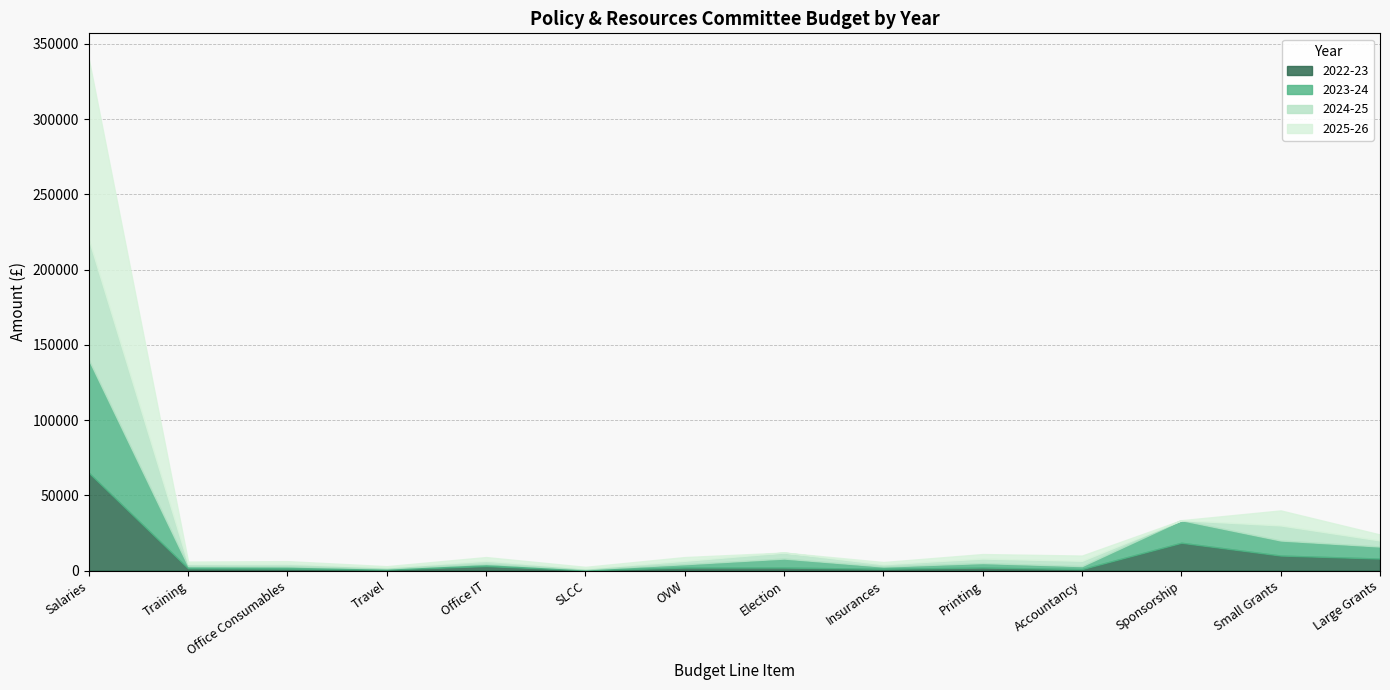

Which series has the largest total across all categories?

2025-26